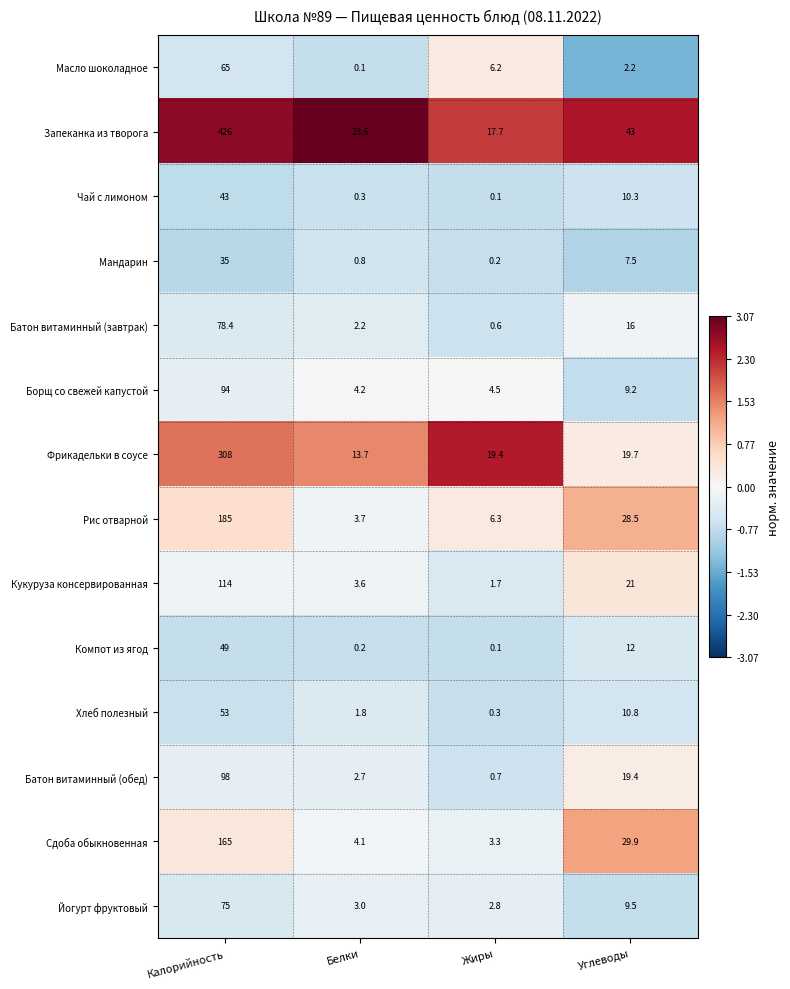

Rank the series by their maximum value, from highest to lowest.

Запеканка из творога, Фрикадельки в соусе, Рис отварной, Сдоба обыкновенная, Кукуруза консервированная, Батон витаминный (обед), Борщ со свежей капустой, Батон витаминный (завтрак), Йогурт фруктовый, Масло шоколадное, Хлеб полезный, Компот из ягод, Чай с лимоном, Мандарин